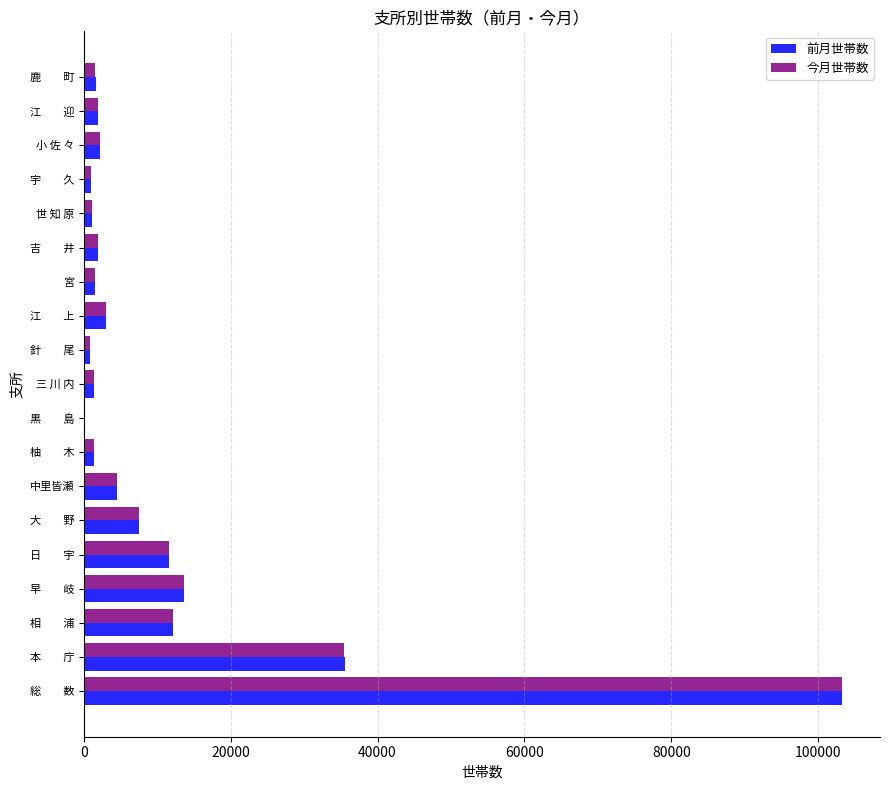

At which category is the sum across all series the highest?

総　　数